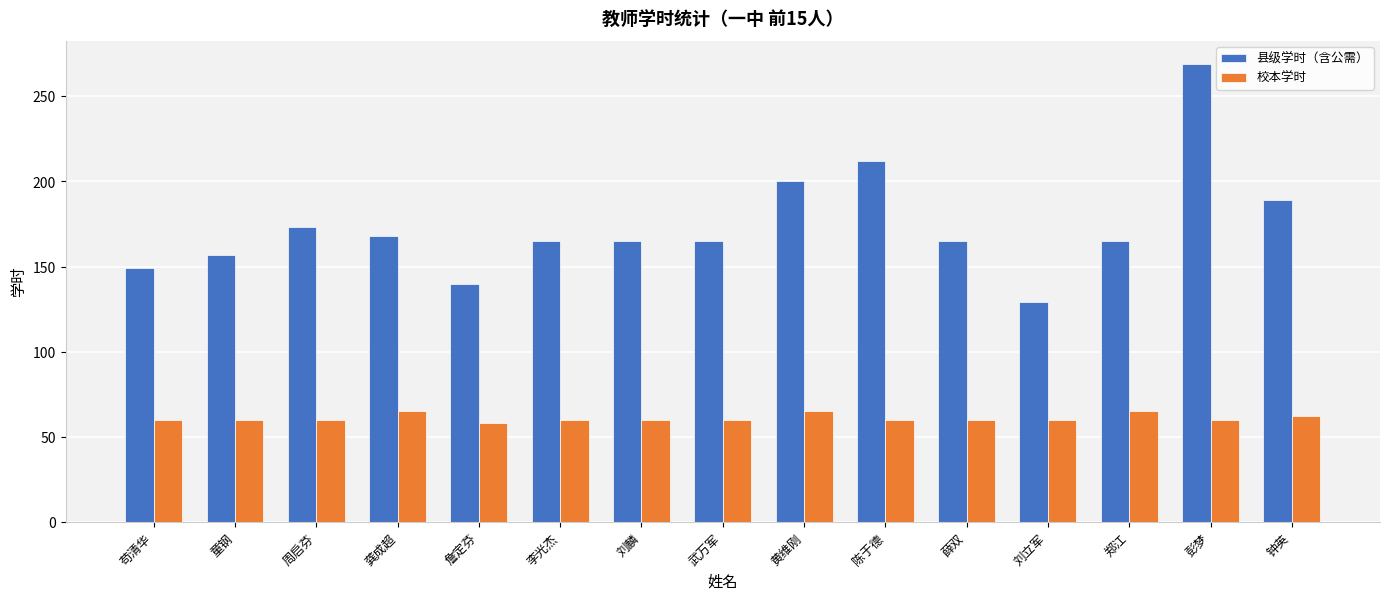

What are all the series names shown in the legend?

县级学时（含公需）, 校本学时